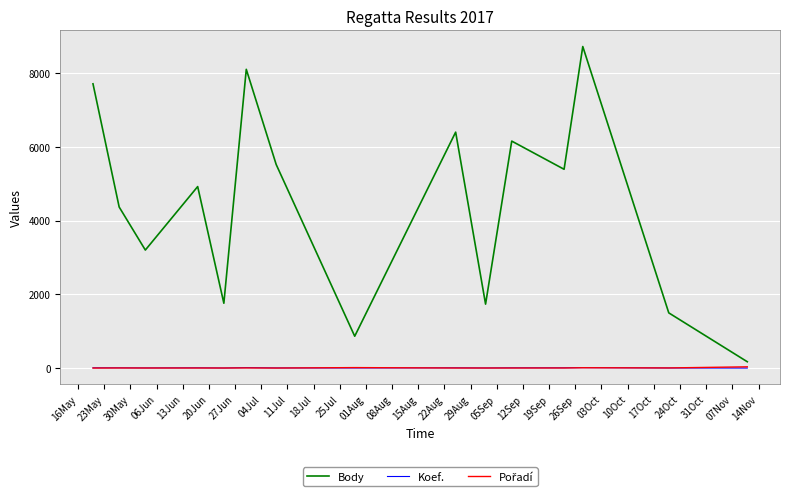

What is the maximum value shown in the chart?

8718